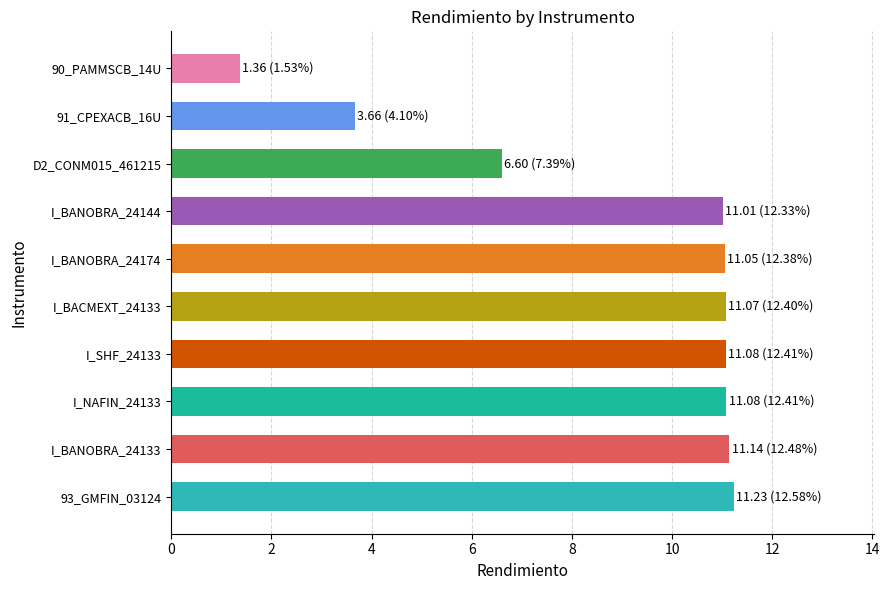

The chart shows a value of 15.6 at I_BACMEXT_24133. True or false?

False